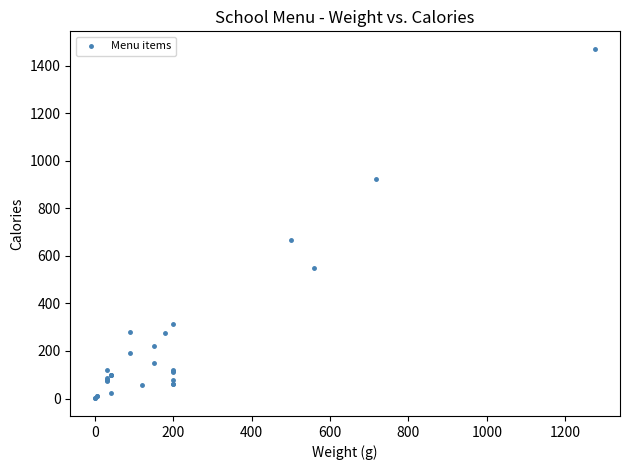

What Y value in the scatter plot is closest to 735?

666.5